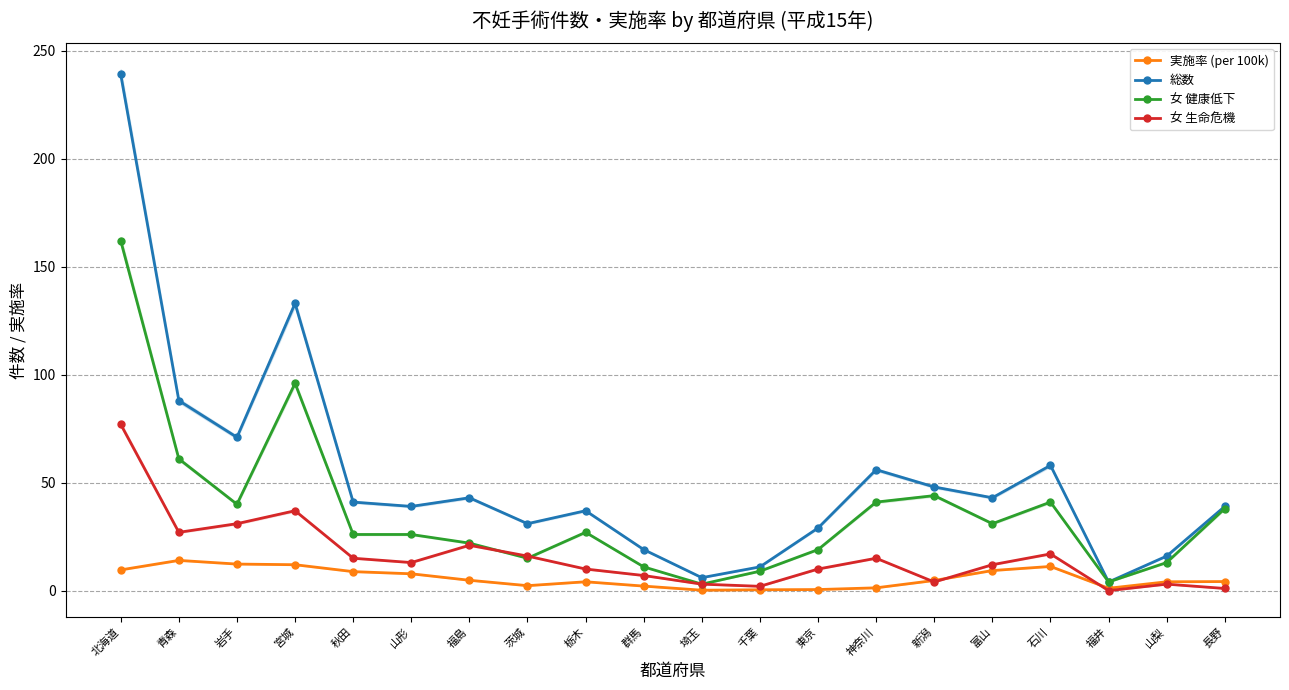

Count the number of categories in the chart.

20